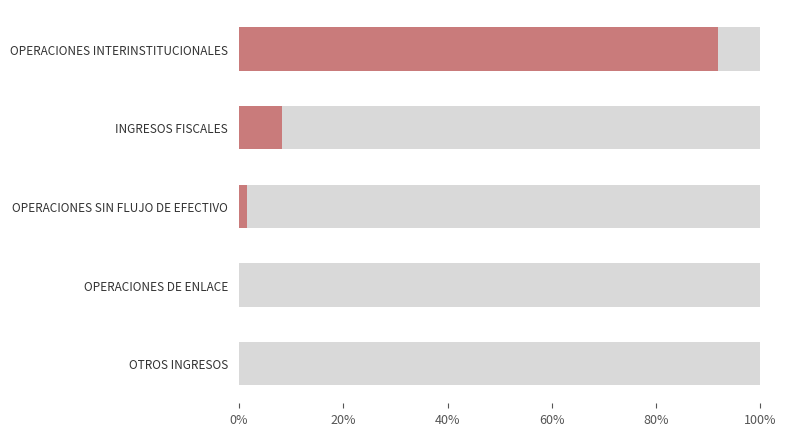

True or false: the data shows 0 at OTROS INGRESOS.

True